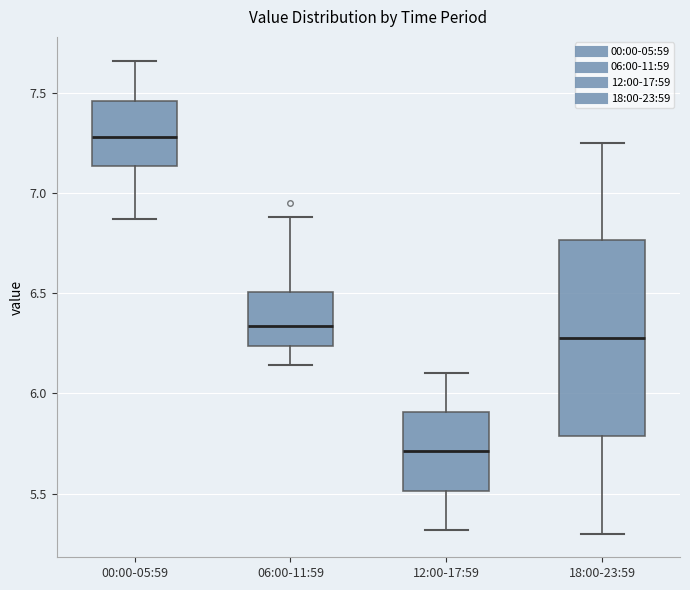

Which box's median line is the lowest?

12:00-17:59